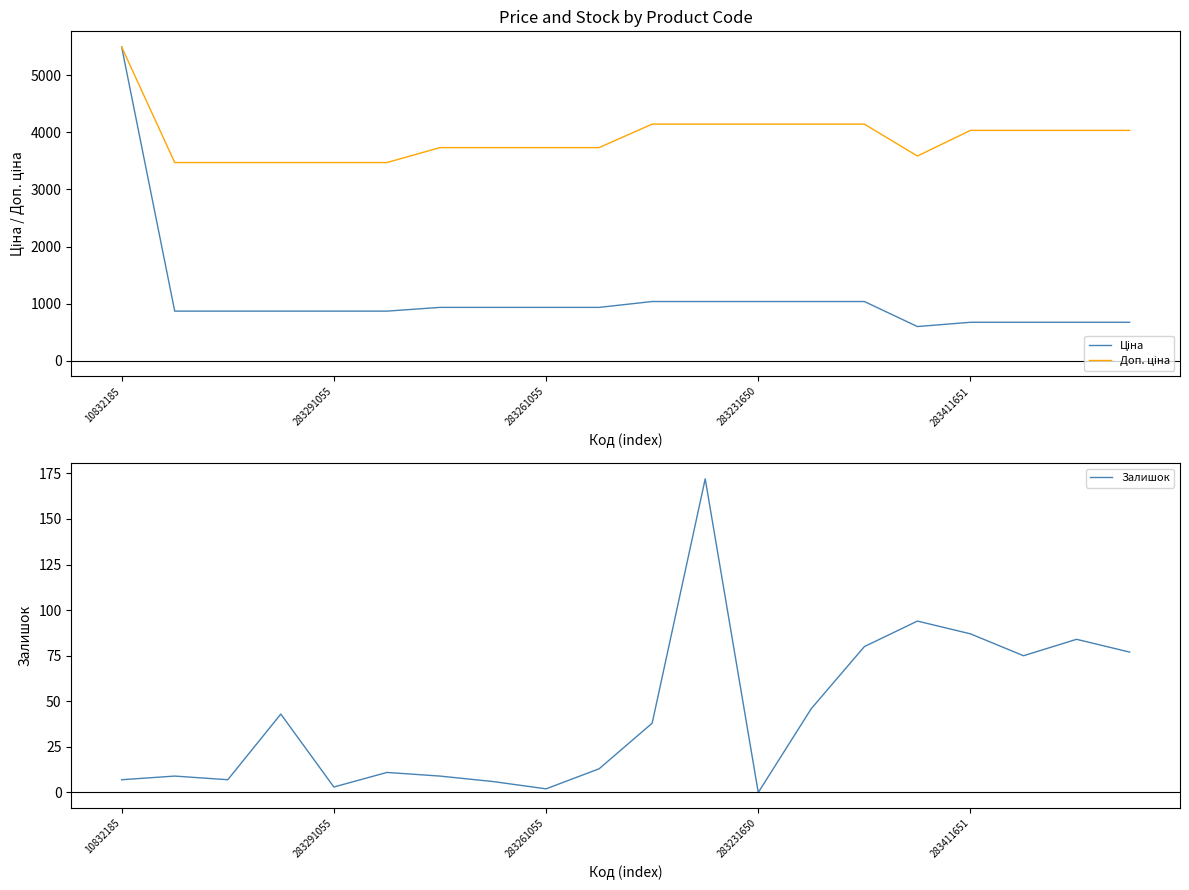

The Залишок series shows 12.2 at 10832185. True or false?

False